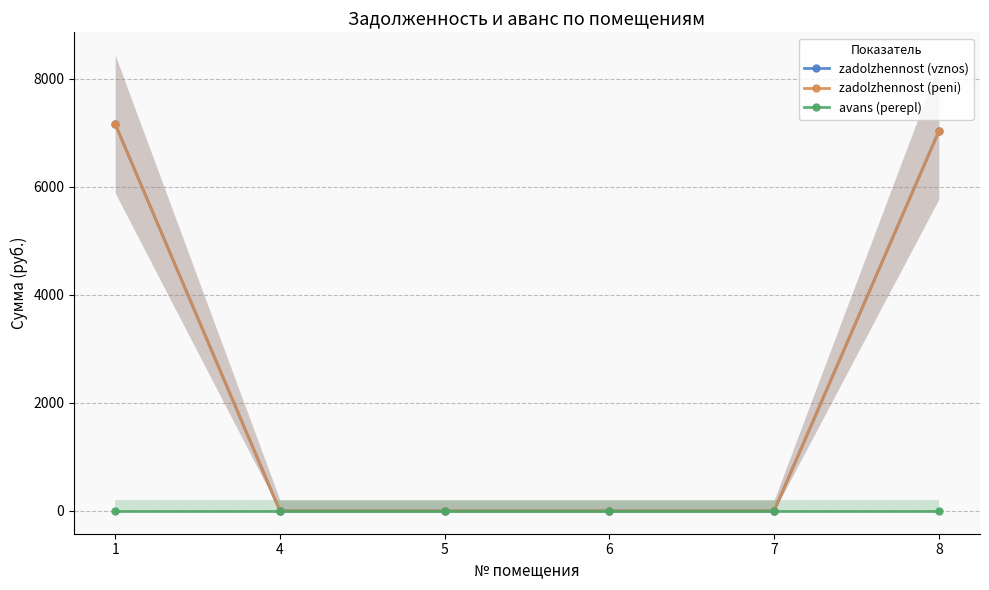

True or false: zadolzhennost (vznos) and zadolzhennost (peni) intersect in this chart.

False